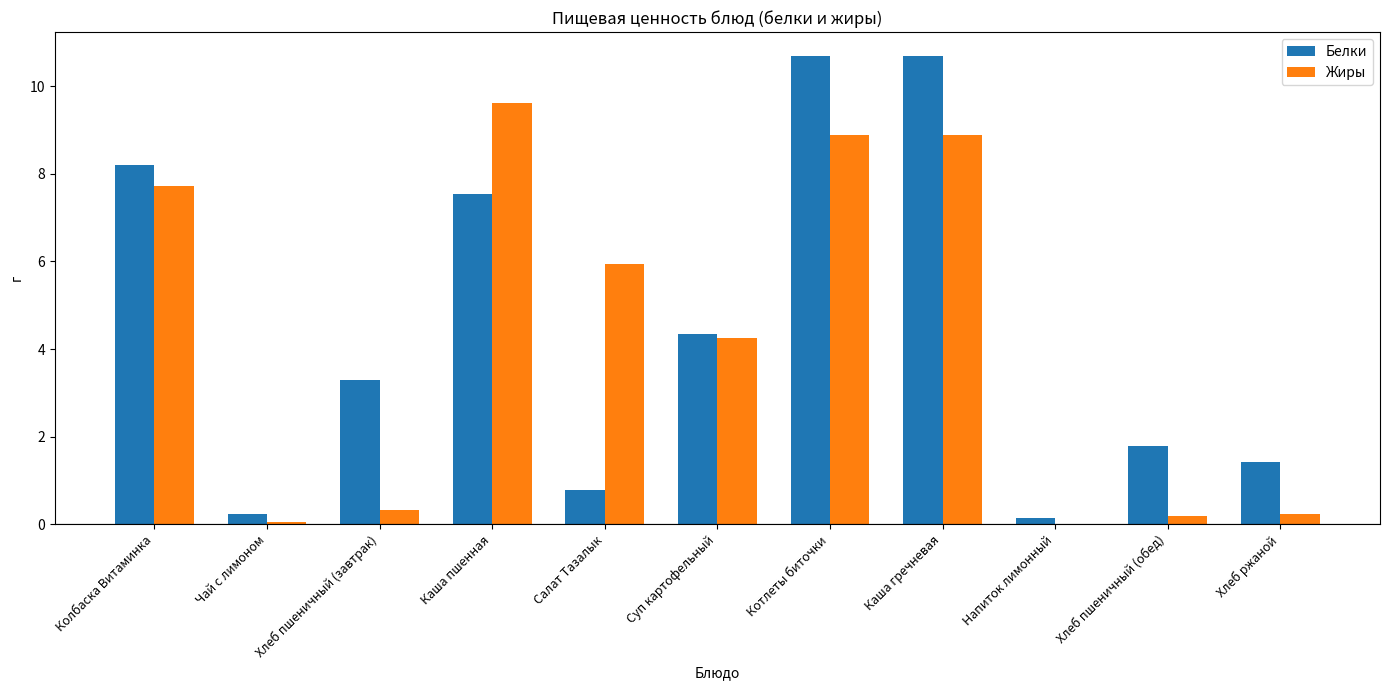

Are the bars horizontal?

No